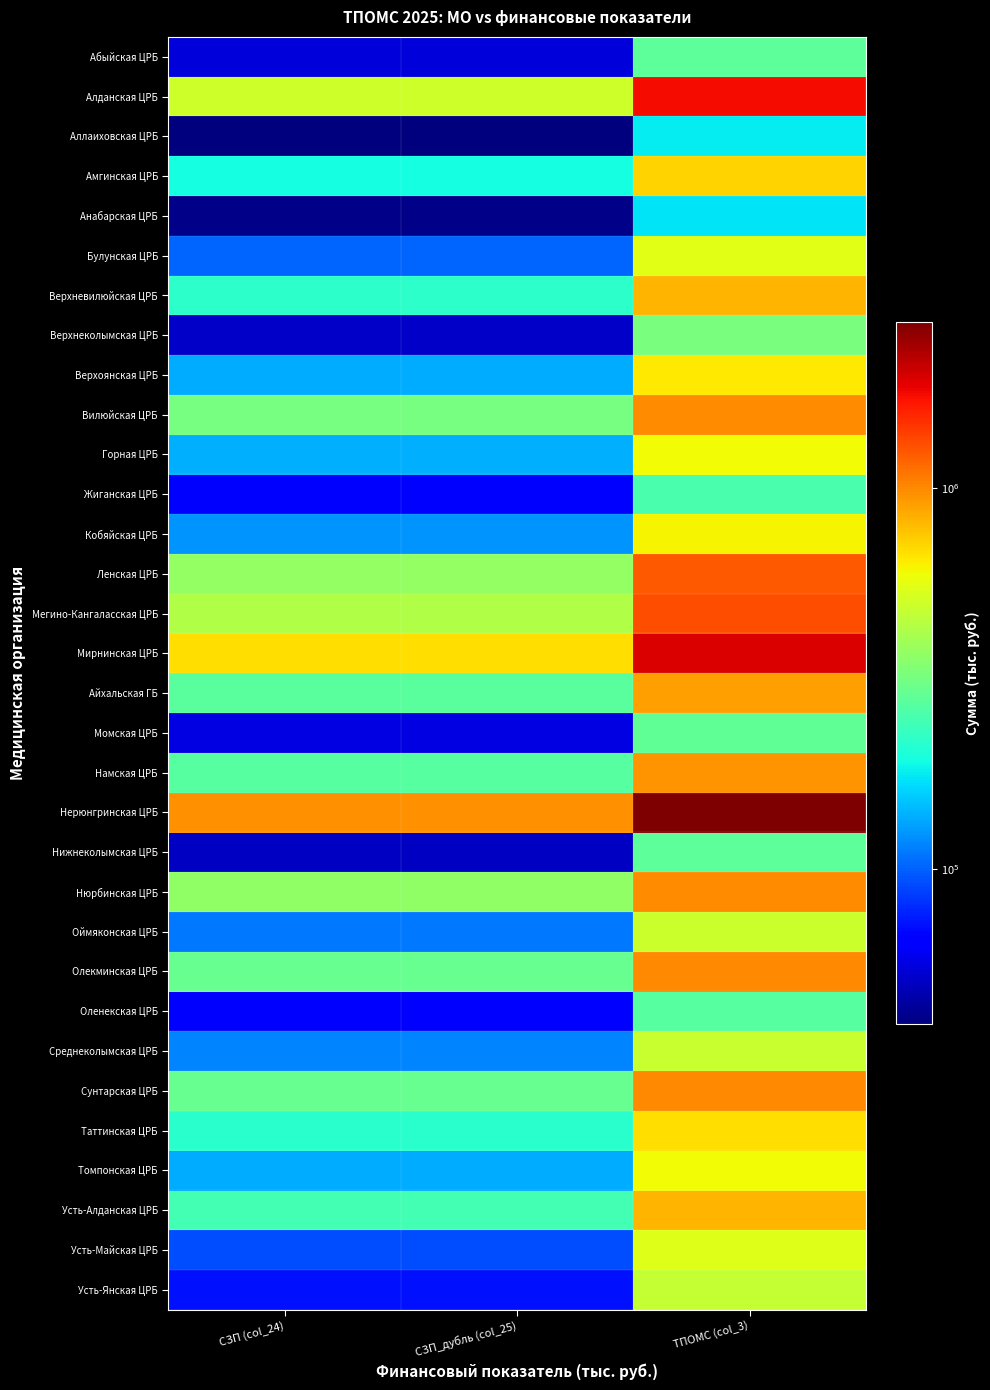

At how many categories does at least one series exceed 2407628?

1